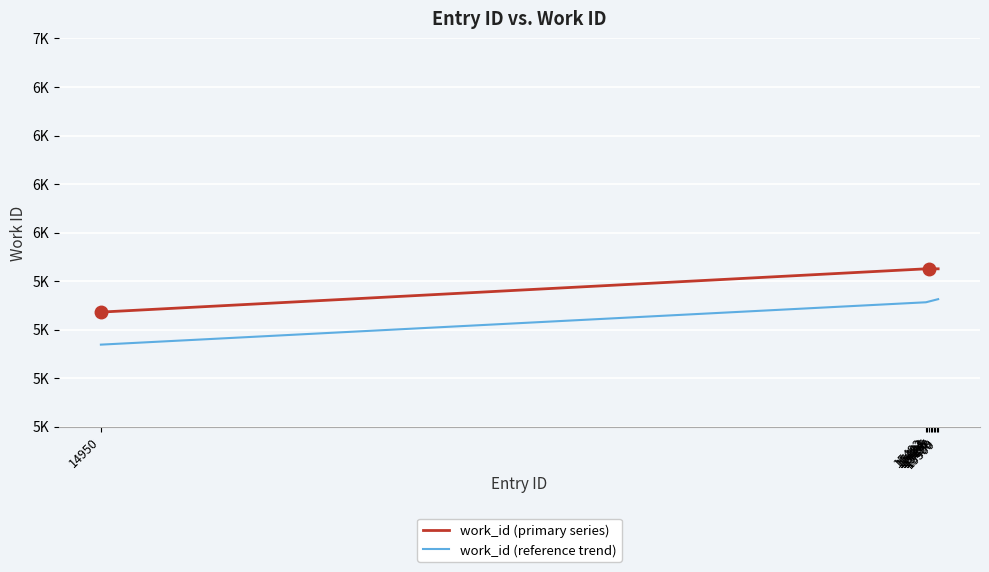

Is this an area chart (filled region under the line)?

No